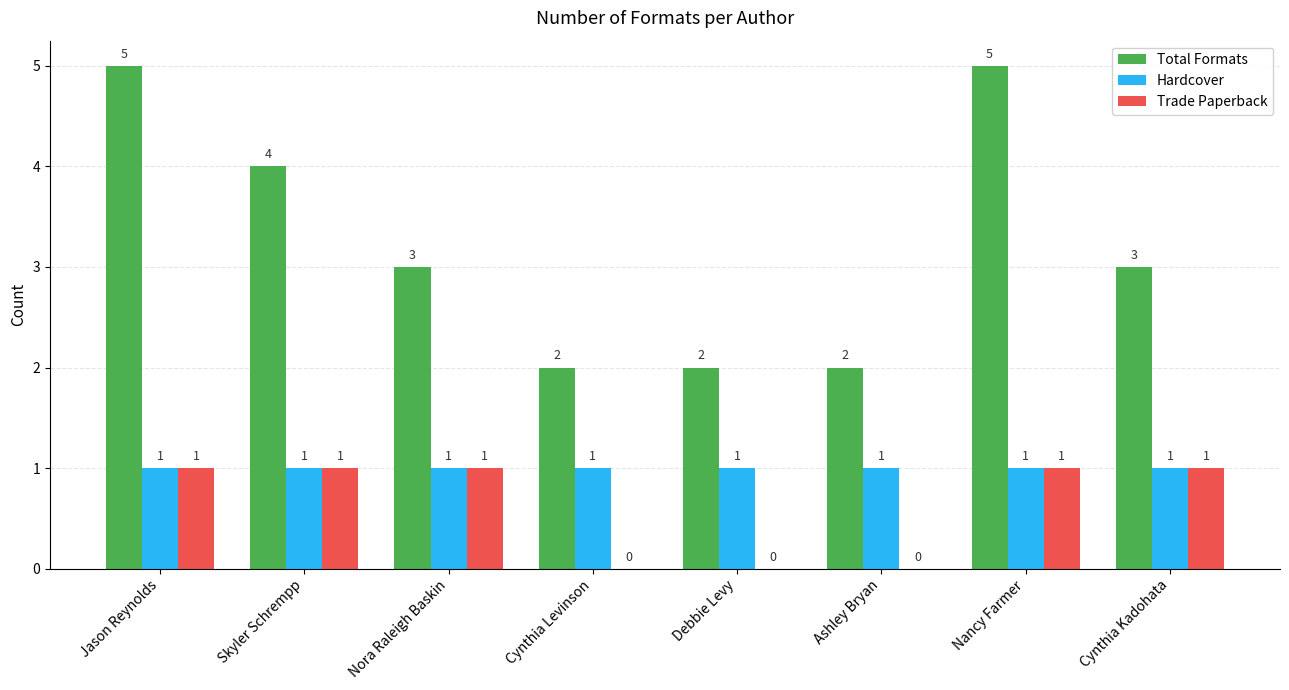

Reading left to right, transcribe all the data shown in this chart.

Total Formats: Jason Reynolds=5	Skyler Schrempp=4	Nora Raleigh Baskin=3	Cynthia Levinson=2	Debbie Levy=2	Ashley Bryan=2	Nancy Farmer=5	Cynthia Kadohata=3
Hardcover: Jason Reynolds=1	Skyler Schrempp=1	Nora Raleigh Baskin=1	Cynthia Levinson=1	Debbie Levy=1	Ashley Bryan=1	Nancy Farmer=1	Cynthia Kadohata=1
Trade Paperback: Jason Reynolds=1	Skyler Schrempp=1	Nora Raleigh Baskin=1	Cynthia Levinson=0	Debbie Levy=0	Ashley Bryan=0	Nancy Farmer=1	Cynthia Kadohata=1